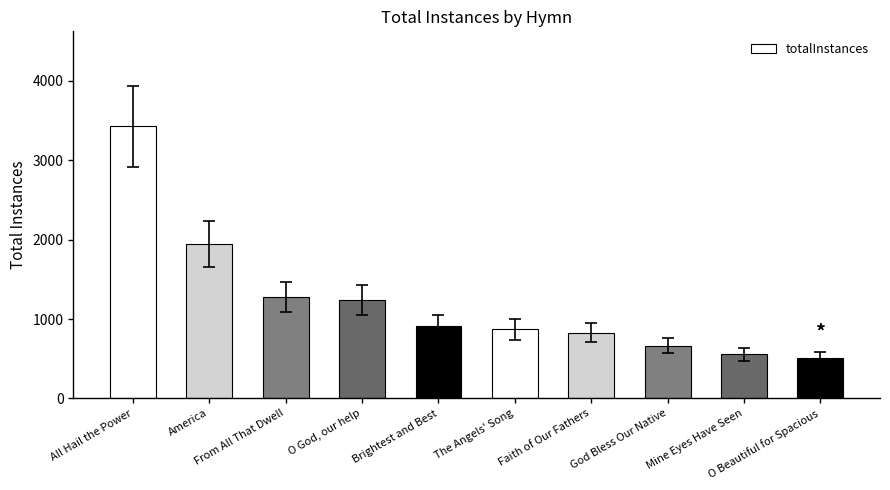

How many bars are there in total?

10